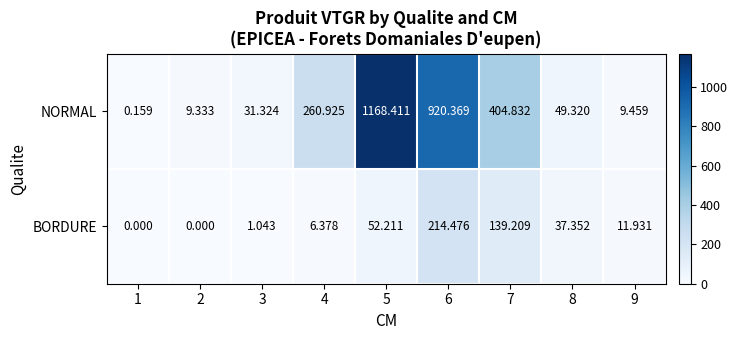

At 9, list the series in order from largest to smallest.

BORDURE, NORMAL